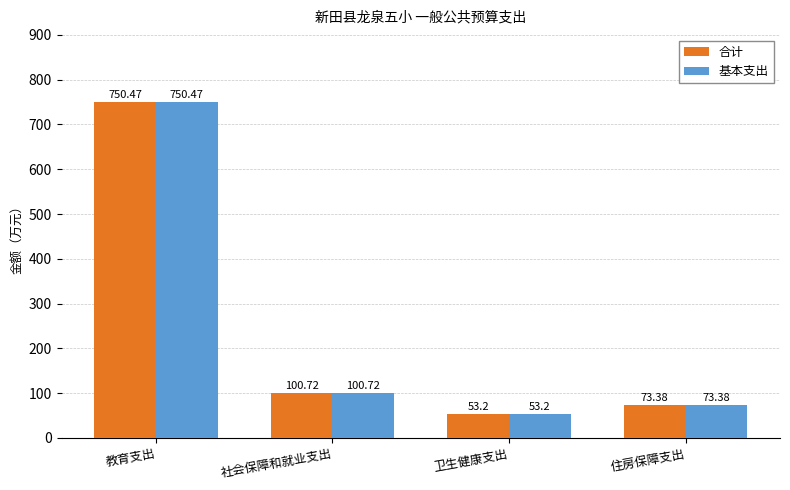

At which category is the sum across all series the highest?

教育支出